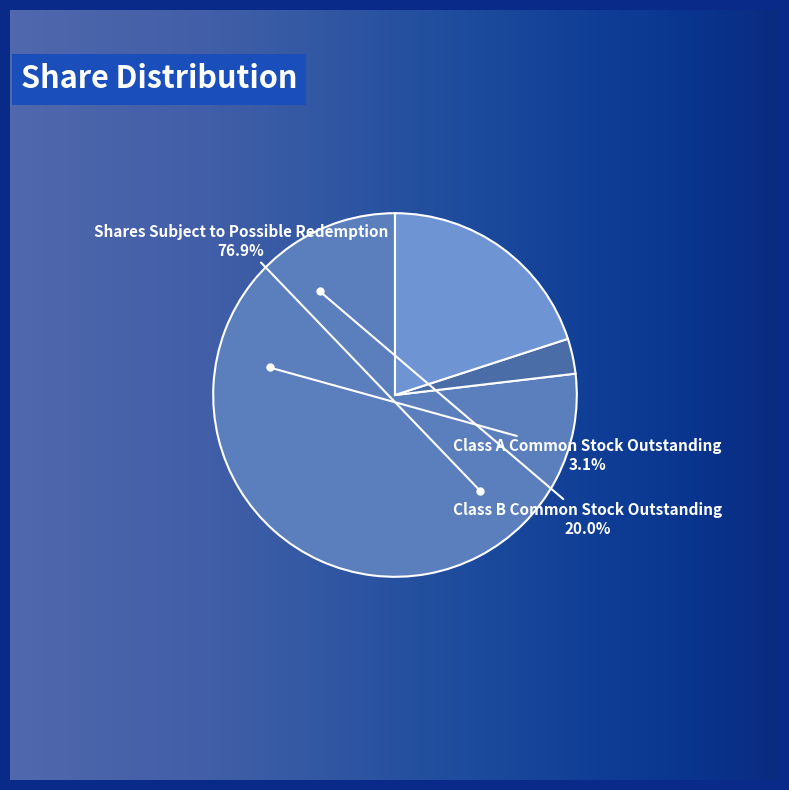

Count the number of slices in the pie.

3